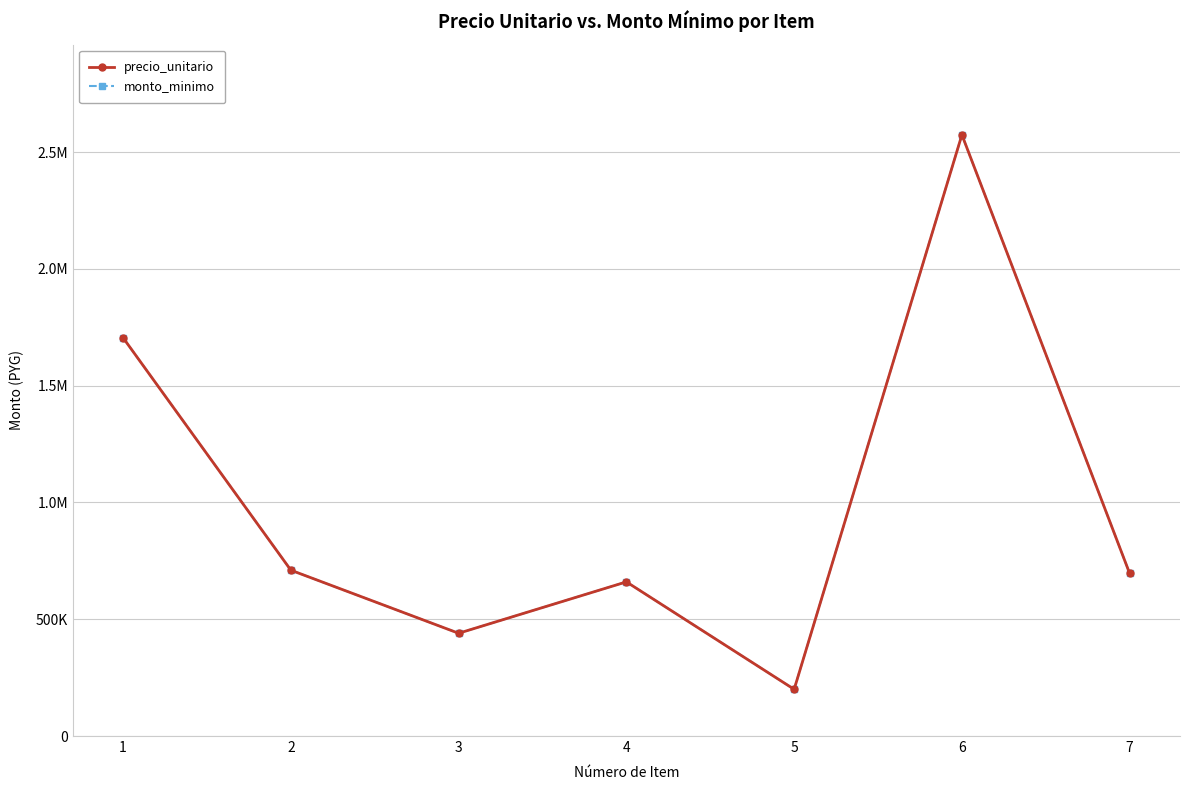

Does the chart have visible grid lines?

Yes